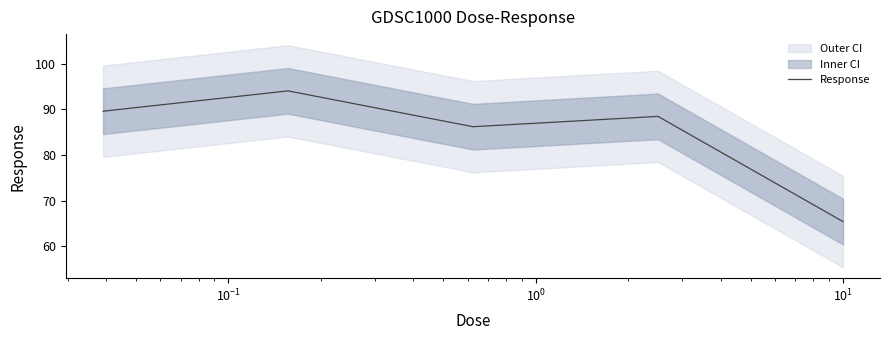

What is the maximum value shown in the chart?

94.1